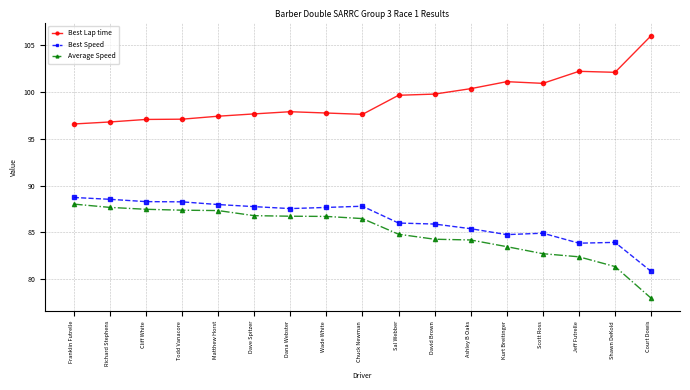

True or false: Best Speed and Average Speed intersect in this chart.

False